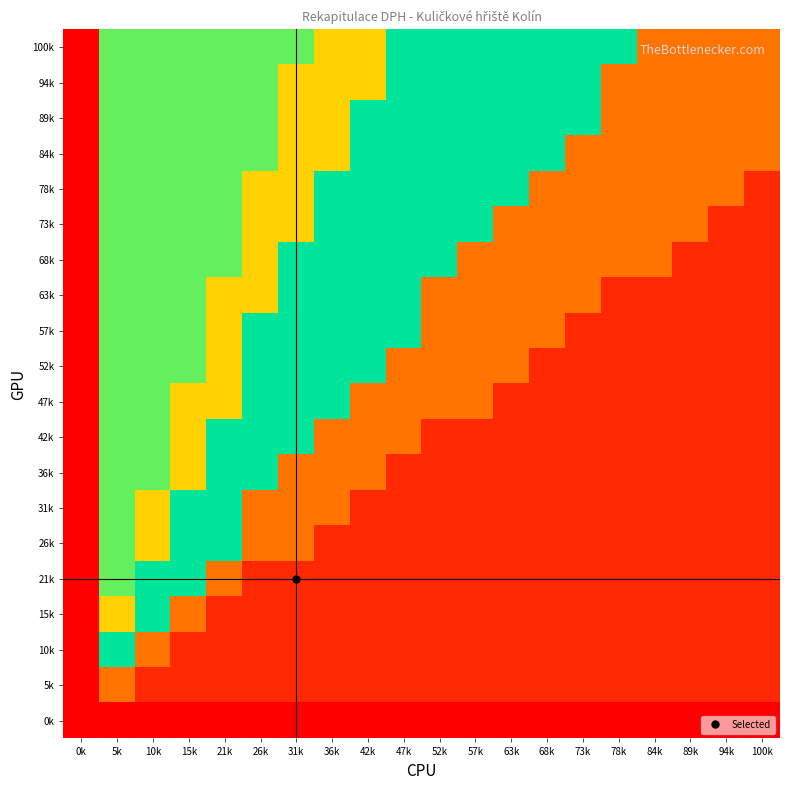

At how many categories does at least one series exceed 0?

19